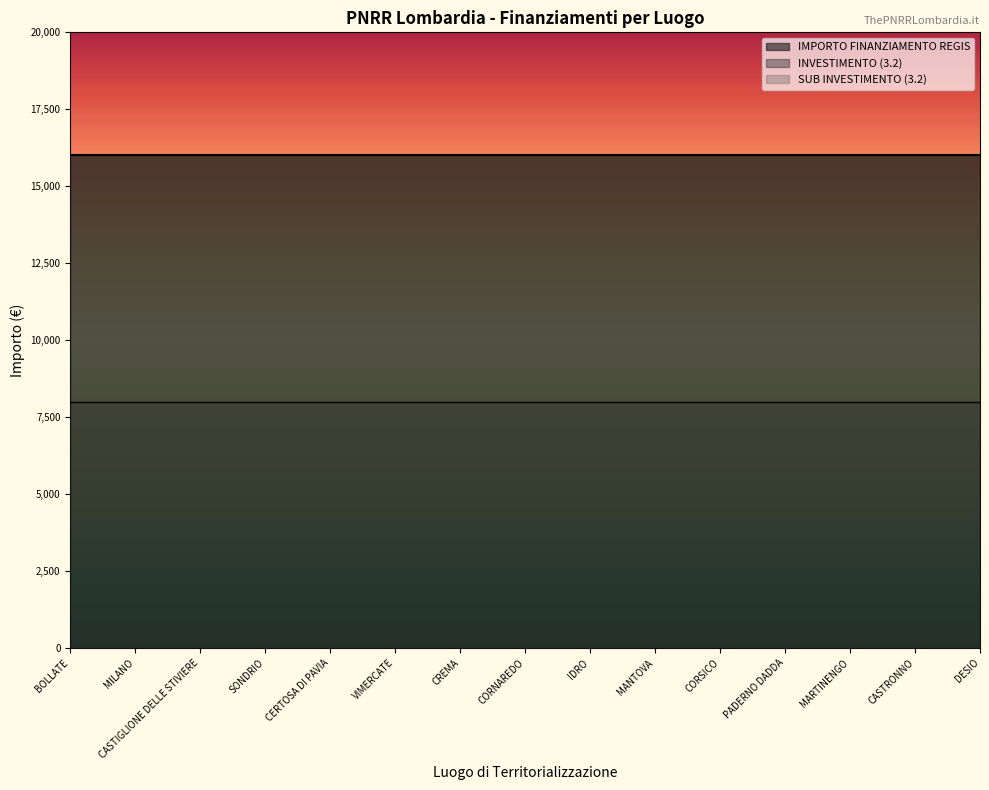

What is the label of the 9th point from the left?

IDRO